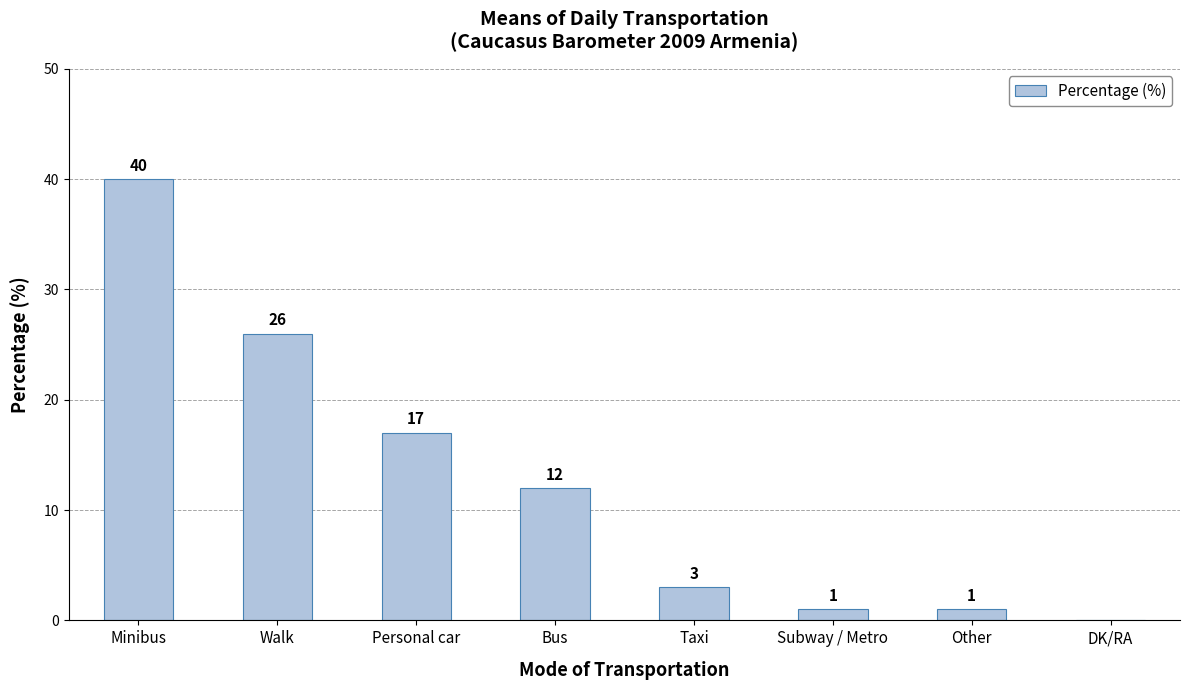

What is the sum of all values?

100